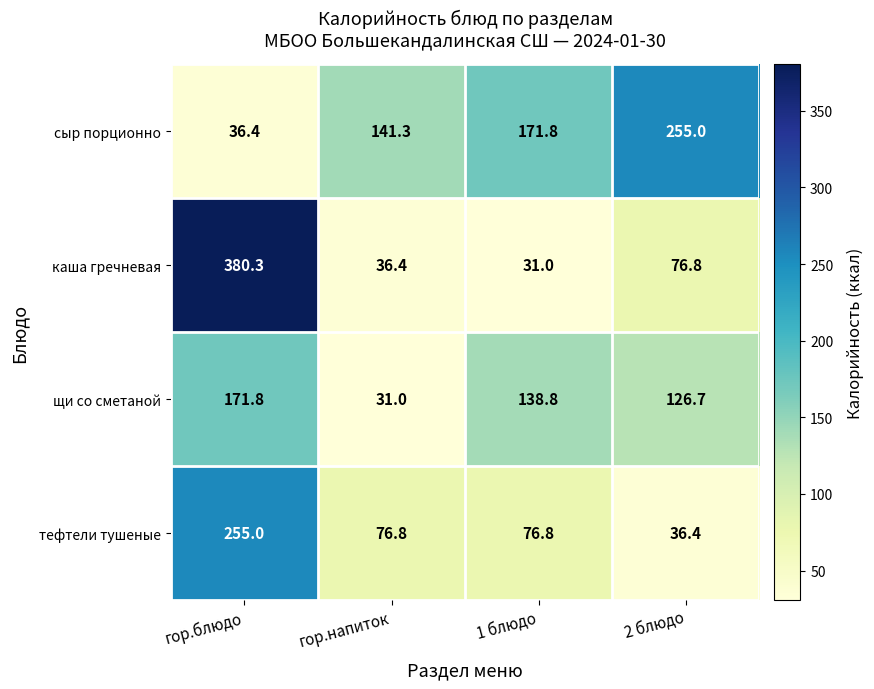

Which series has the largest total across all categories?

сыр порционно